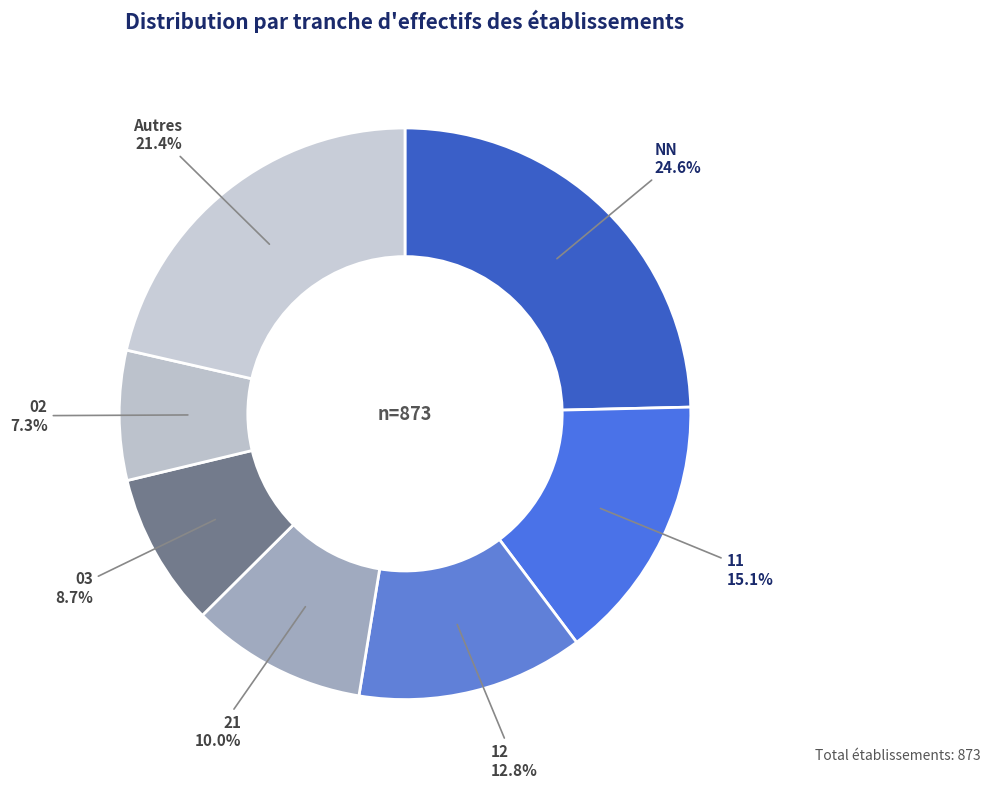

Does any single category account for the majority?

No